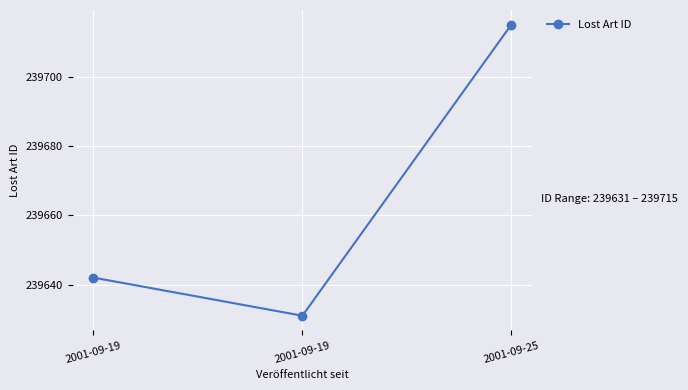

What is the change in value from 2001-09-19 to 2001-09-25?

+84